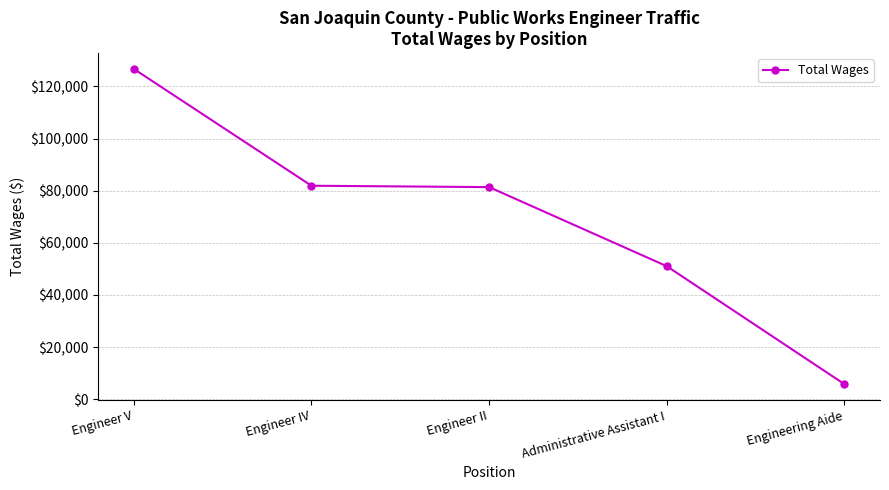

What is the sum of all values?

346852